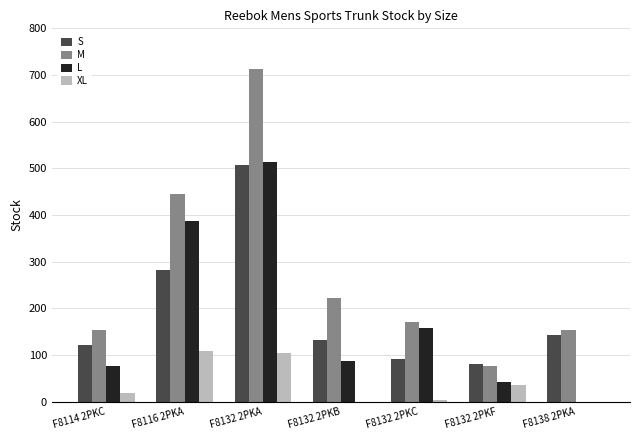

At which label does M reach its peak?

F8132 2PKA